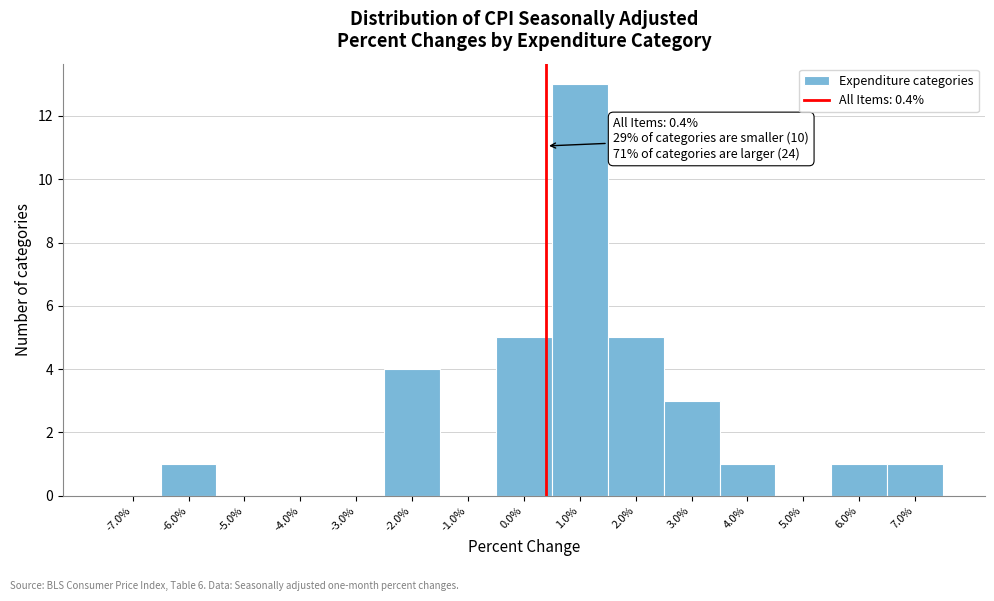

Which range on the x-axis has the tallest bar?

0.5 to 1.5